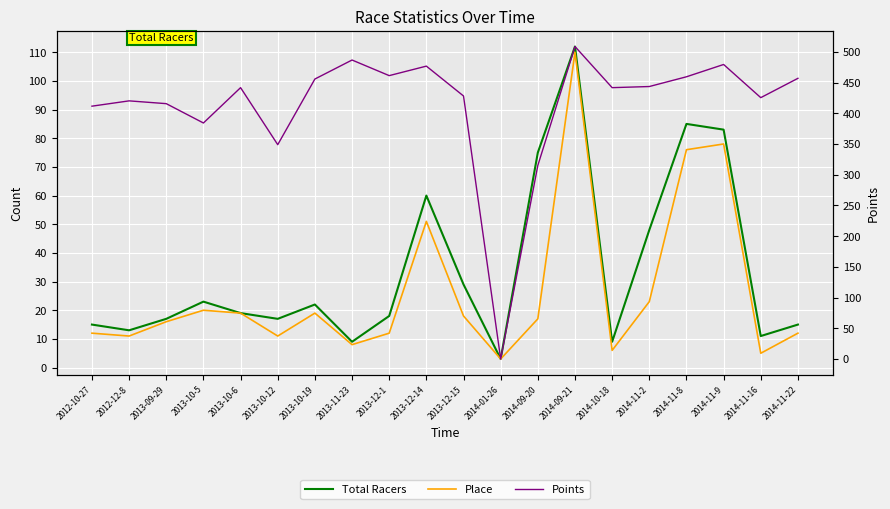

What is the spread (max minus min) of values at 2013-10-12?

337.9